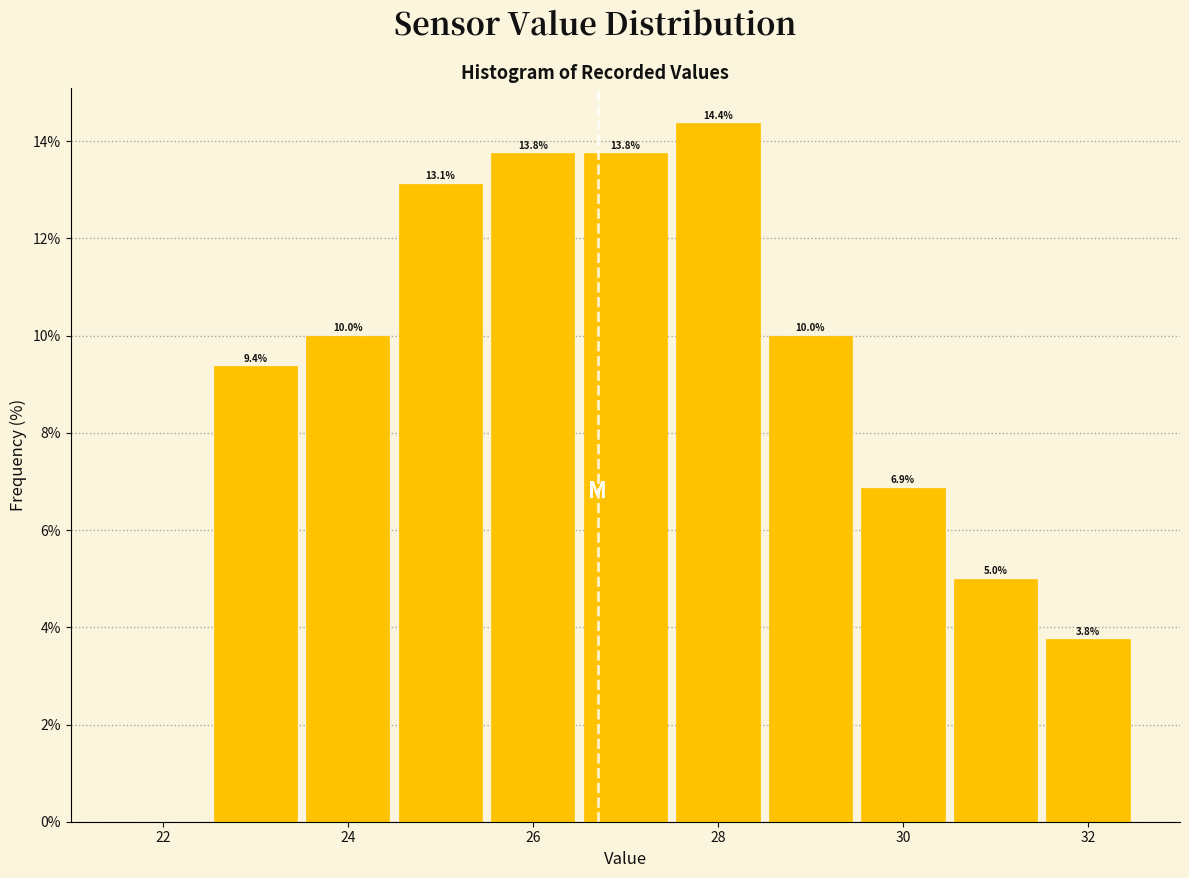

Which range on the x-axis has the tallest bar?

27.5 to 28.5